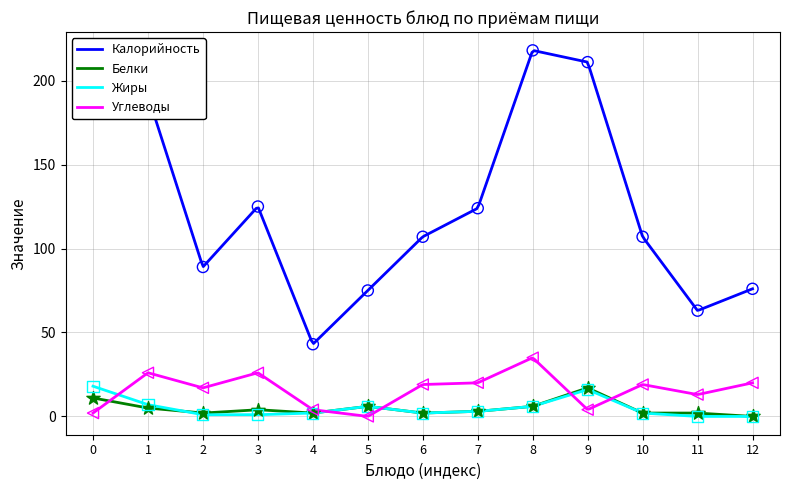

Which series reaches the minimum Y coordinate?

Белки